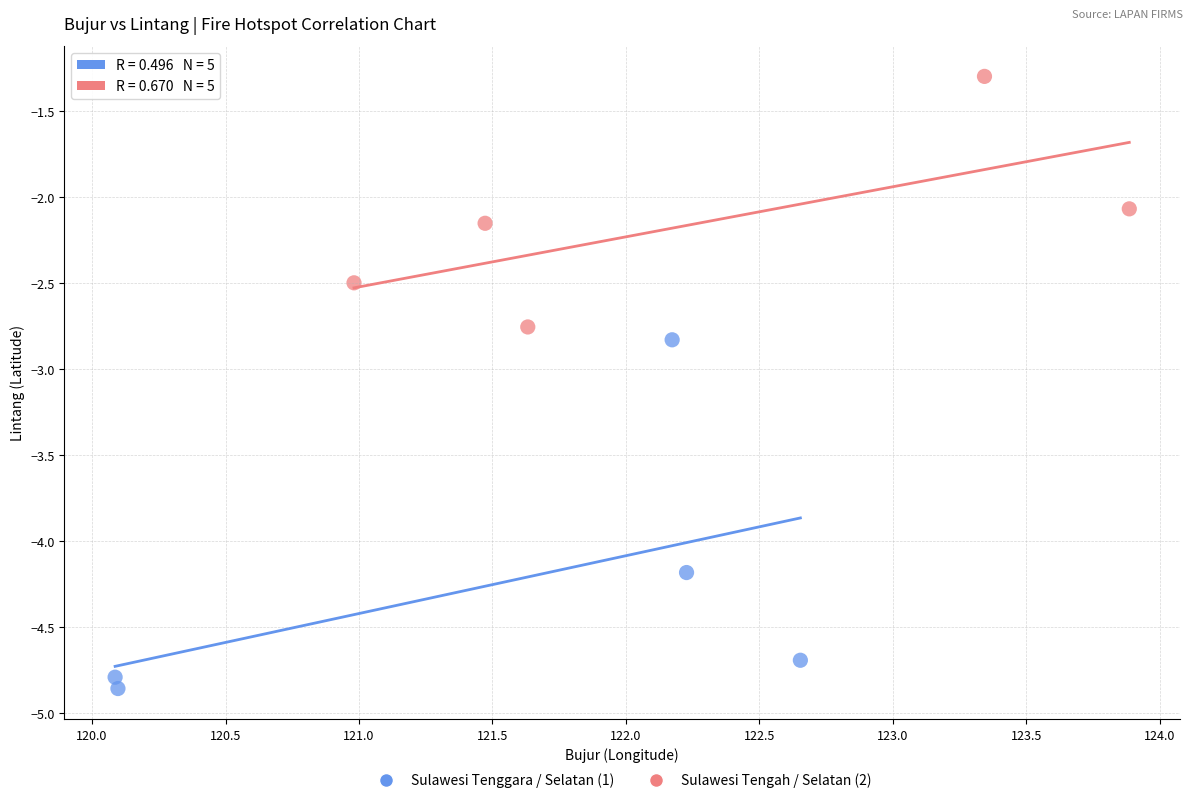

Which series has the largest Y range (max minus min)?

Sulawesi Tenggara / Selatan (1)